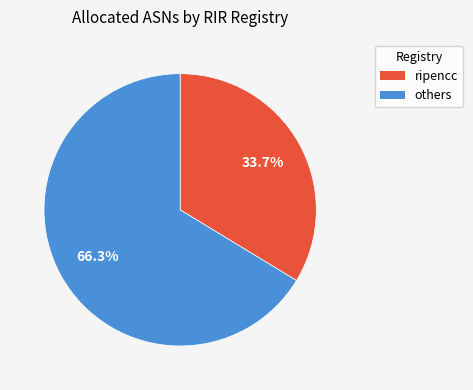

Is there any slice that represents more than half of the pie?

Yes